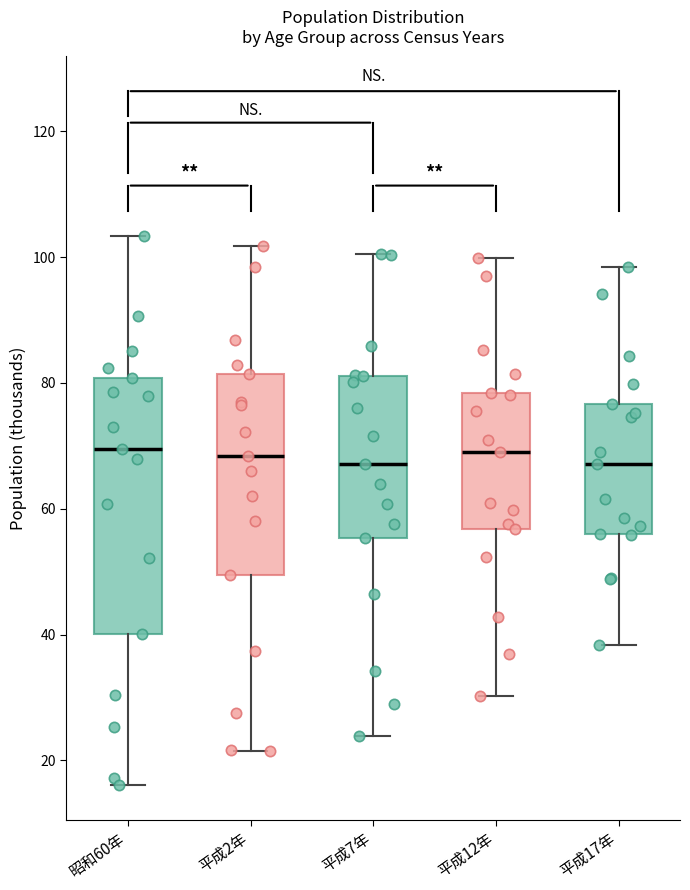

Reading left to right, transcribe this box plot: for each box, give where its median line is, the range the box spans, and where its two whiskers end, as read against the y-axis. The values are not printed on the chart, so give them approximately, as read against the axis.

昭和60年: median 70, box 40 to 80, whiskers 16 to 104
平成2年: median 68, box 50 to 82, whiskers 22 to 102
平成7年: median 68, box 56 to 82, whiskers 24 to 100
平成12年: median 68, box 56 to 78, whiskers 30 to 100
平成17年: median 68, box 56 to 76, whiskers 38 to 98